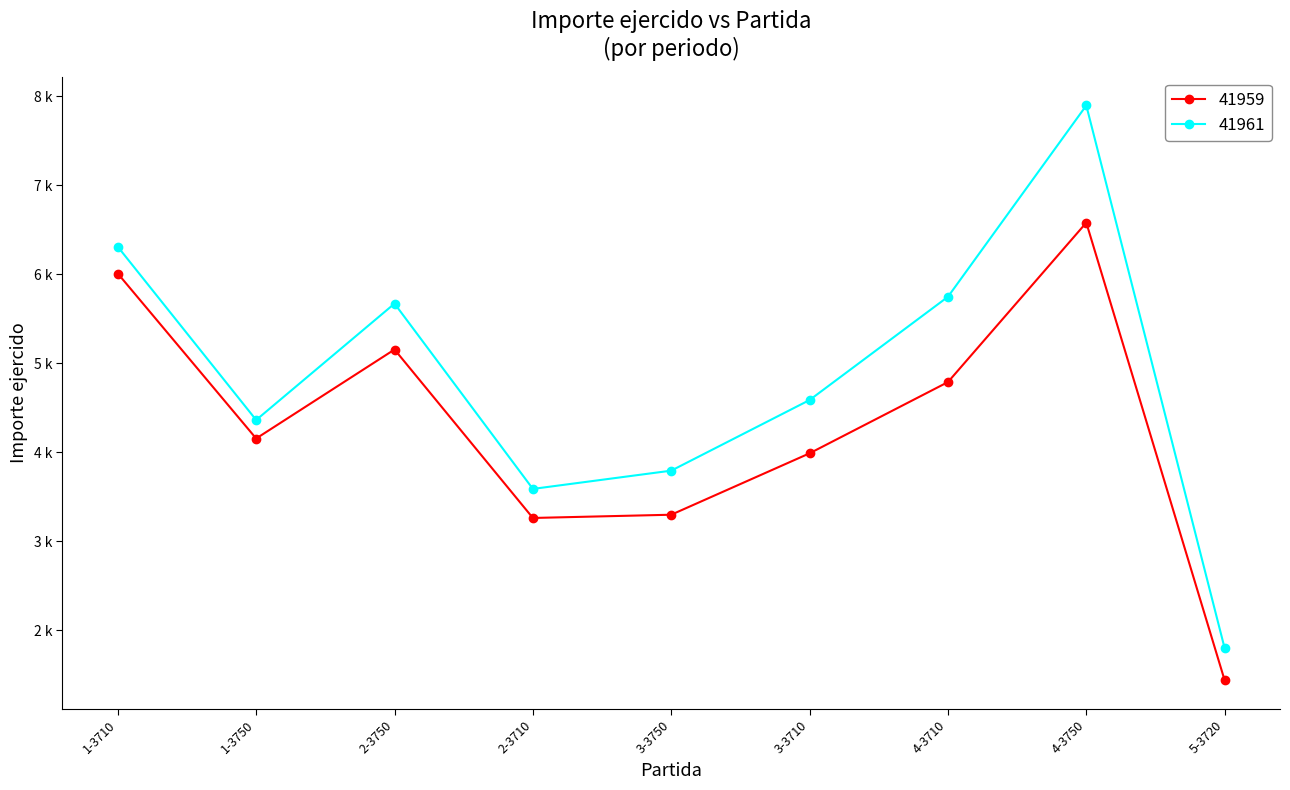

What are all the series names shown in the legend?

41959, 41961